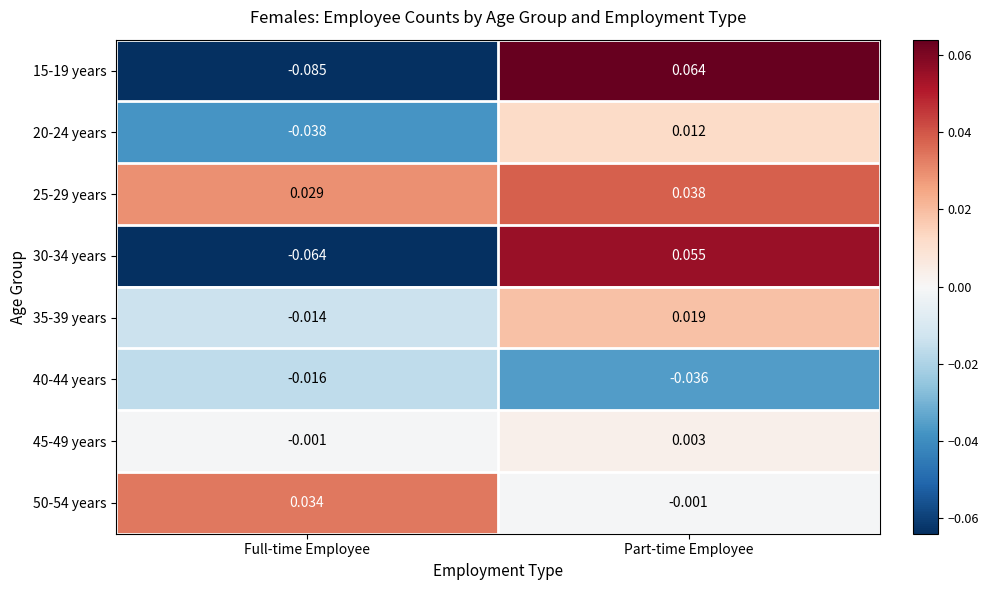

Where is 25-29 years nearest to the value 0?

Full-time Employee